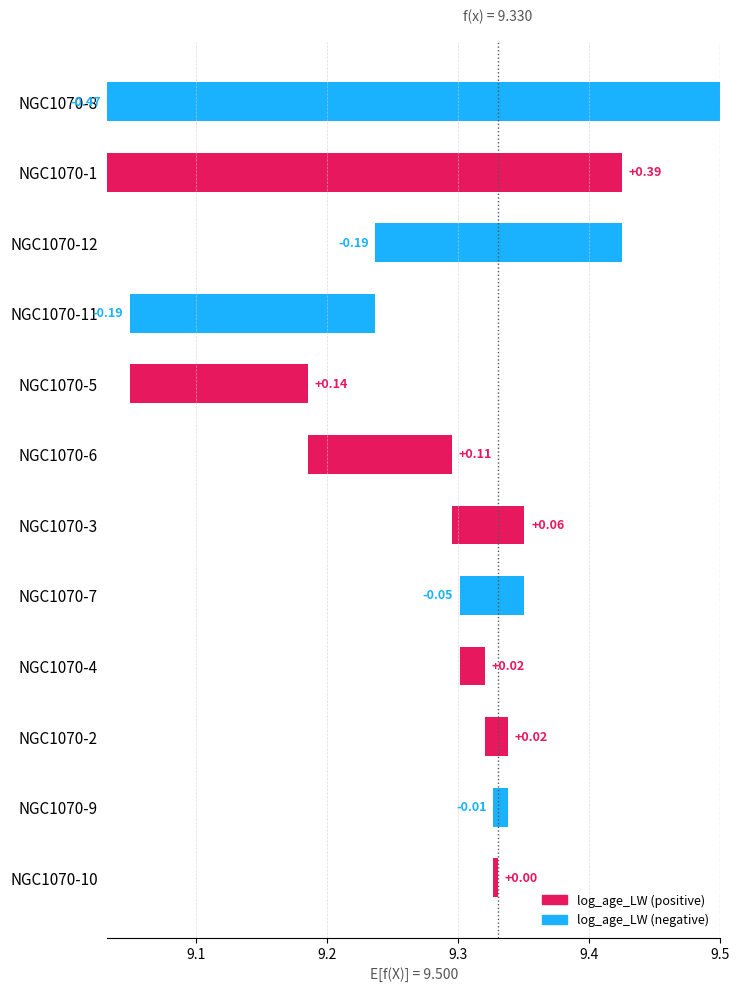

How many series are shown in this chart?

2